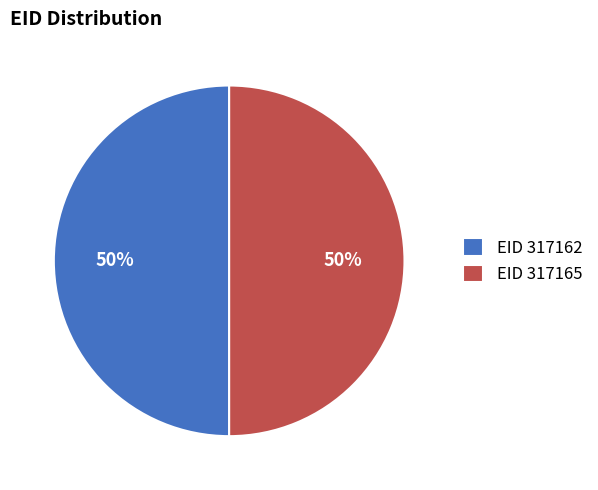

How many slices are in this pie chart?

2